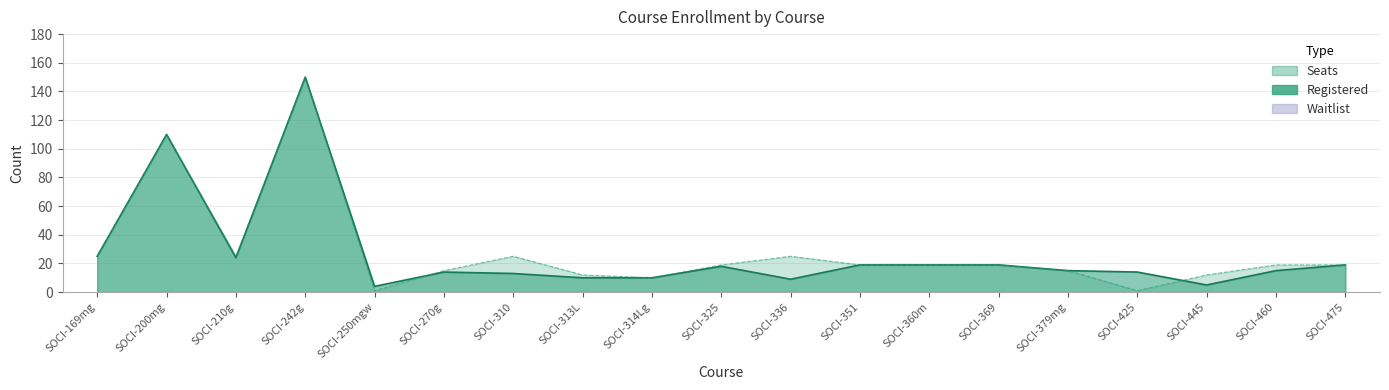

True or false: Registered has more than 0 interior local peaks.

True